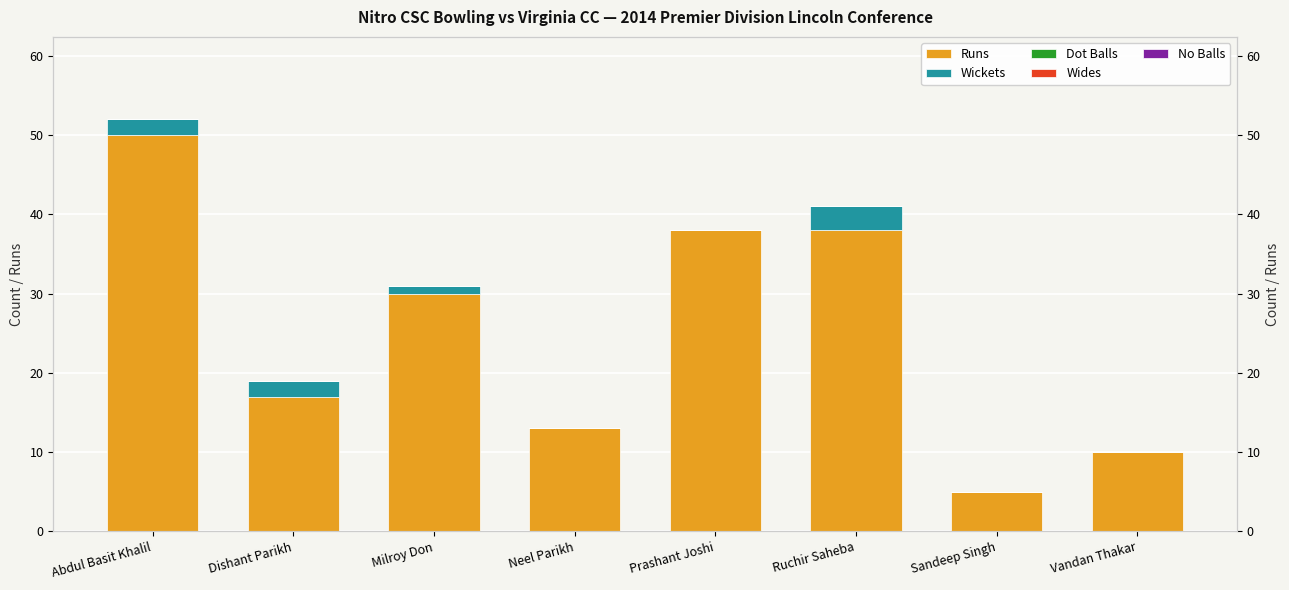

The value of Runs at Ruchir Saheba is 10. True or false?

False